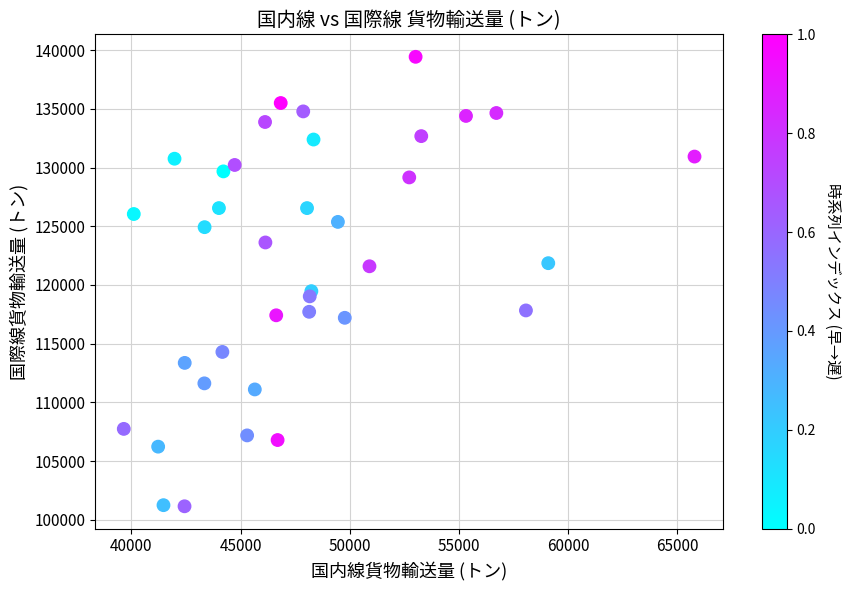

What is the range of X values (max minus min)?

26148.9